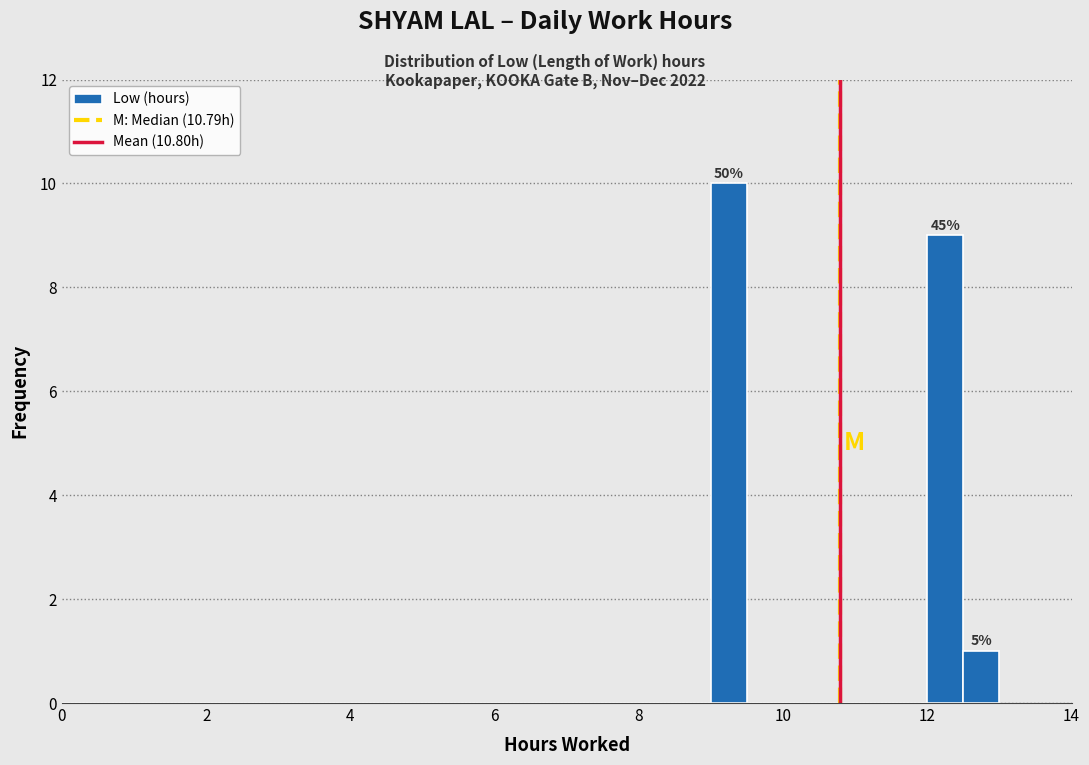

Around what value on the x-axis is the tallest bar? Give the approximate position of its centre, as read against the axis.

9.2